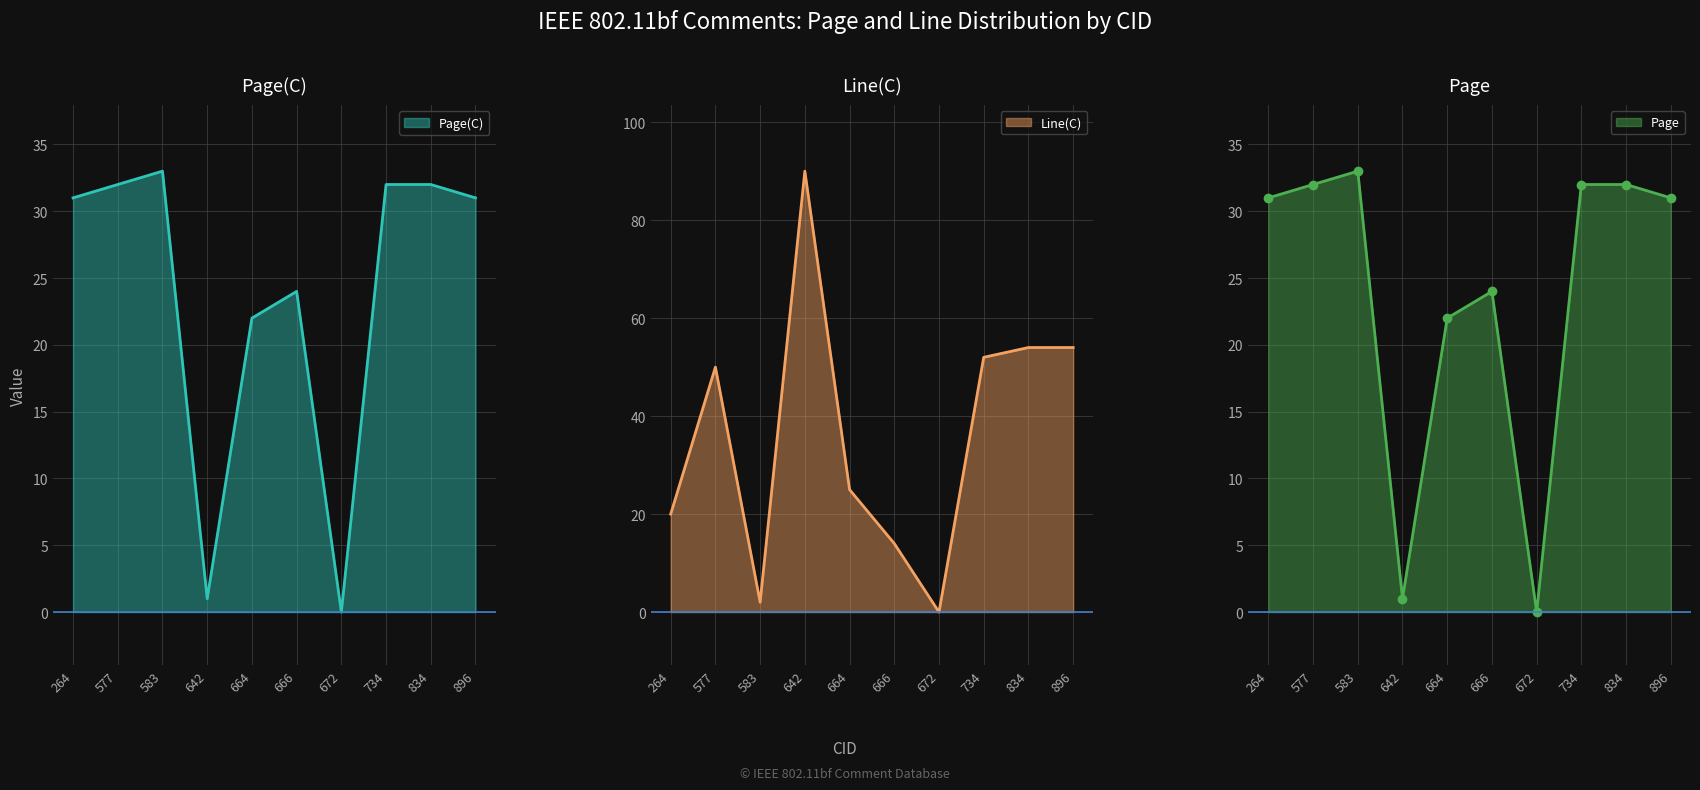

Which series ends up on top after the final intersection of Line(C) and Page?

Page